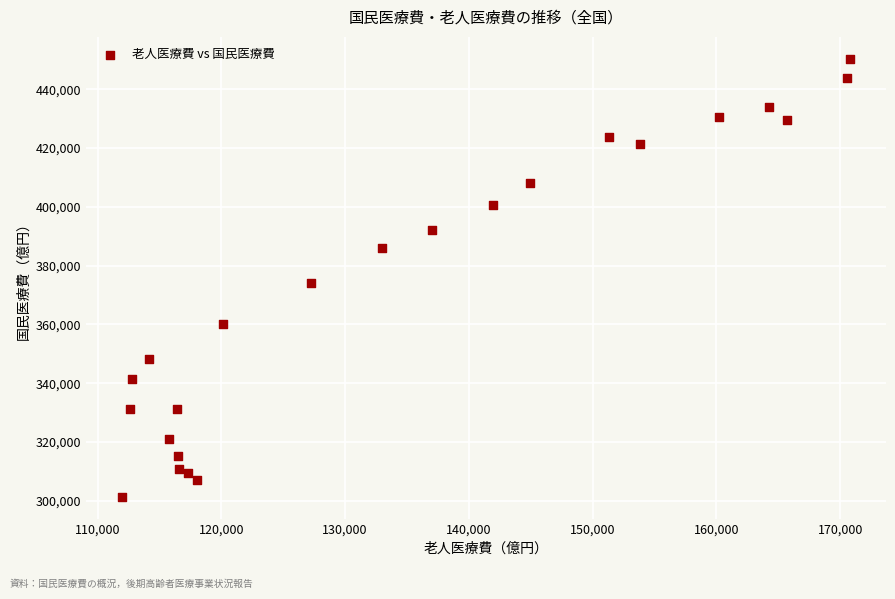

What is the range of Y values (max minus min)?

148941